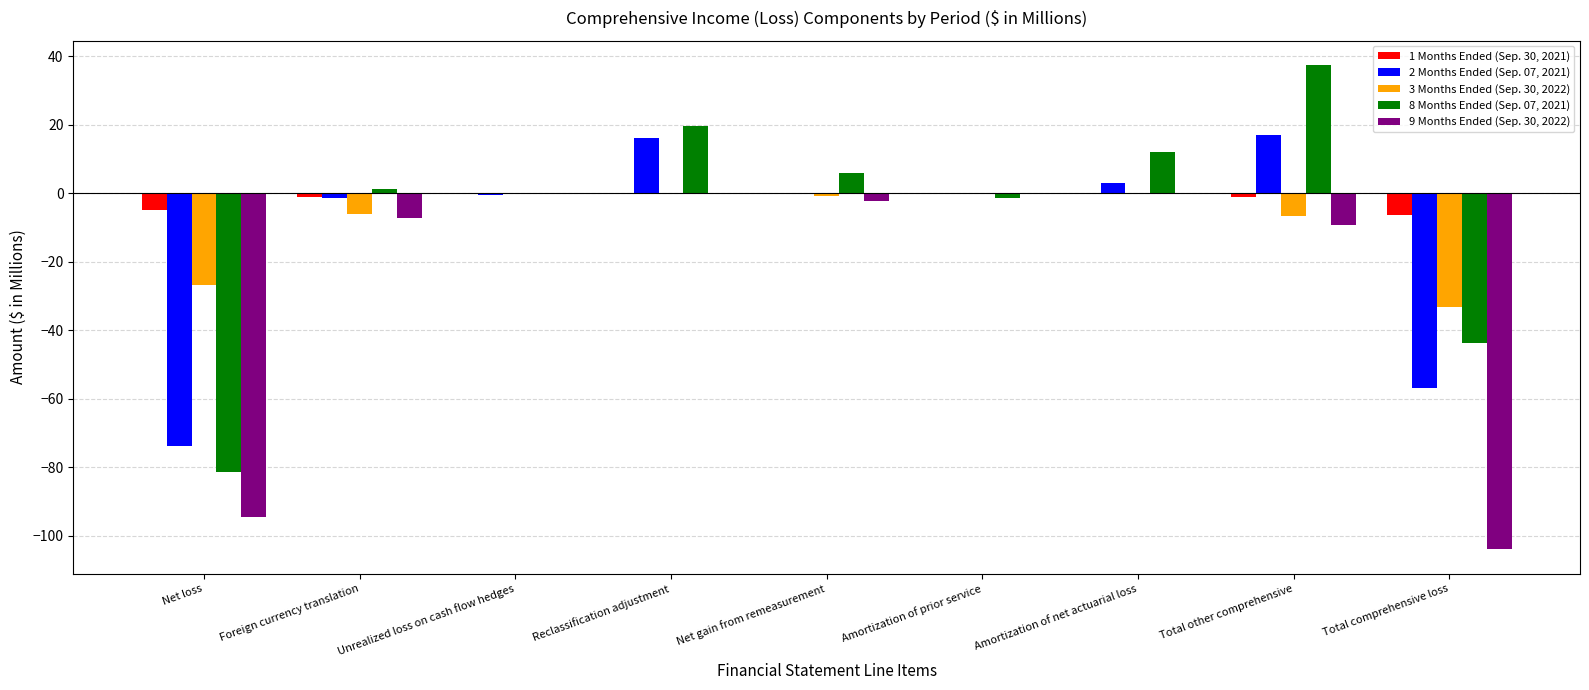

What are all the series names shown in the legend?

1 Months Ended (Sep. 30, 2021), 2 Months Ended (Sep. 07, 2021), 3 Months Ended (Sep. 30, 2022), 8 Months Ended (Sep. 07, 2021), 9 Months Ended (Sep. 30, 2022)